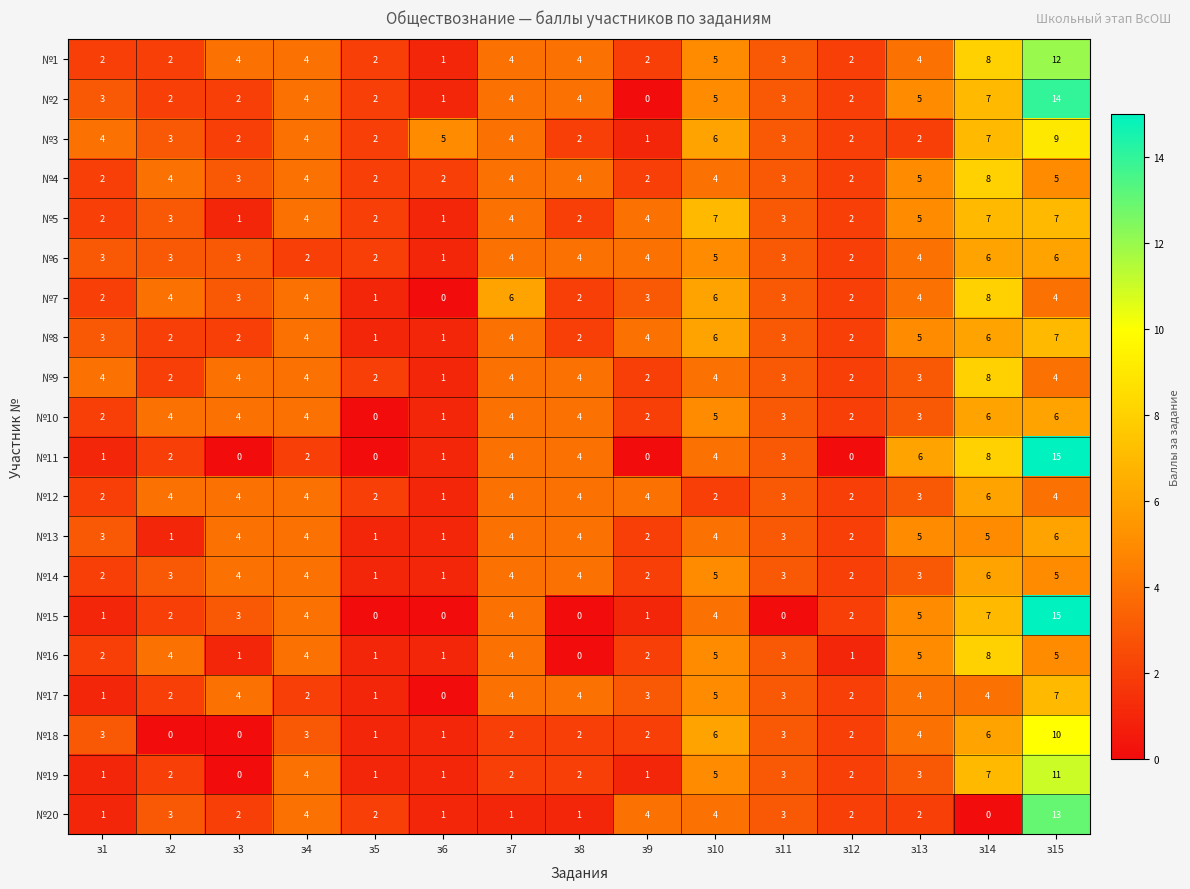

Which category has the highest value across all series?

з15